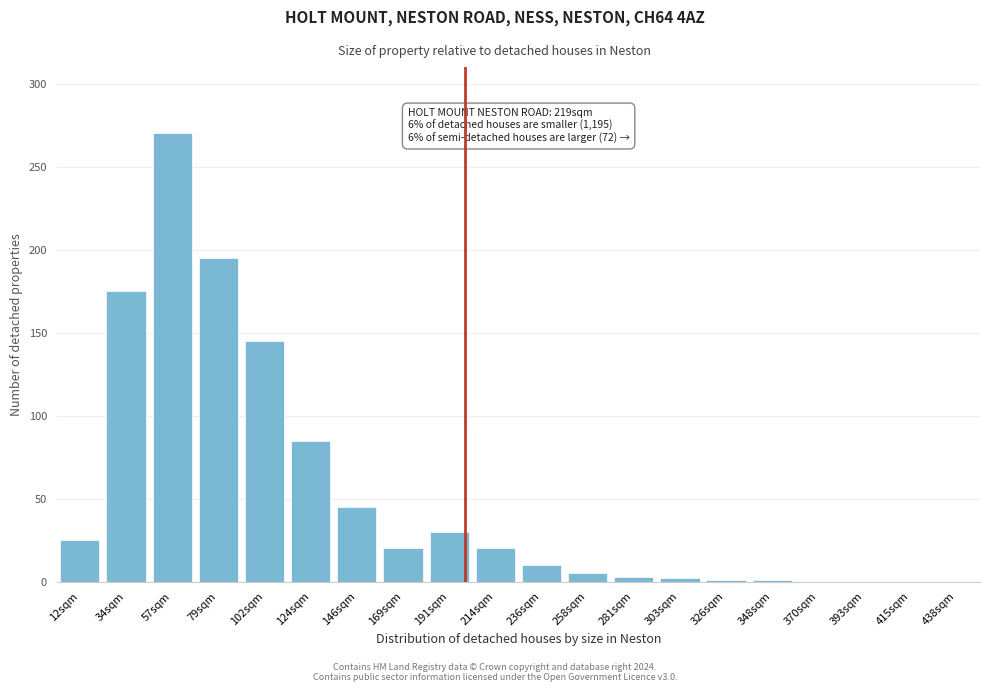

What is the greatest value displayed?

270